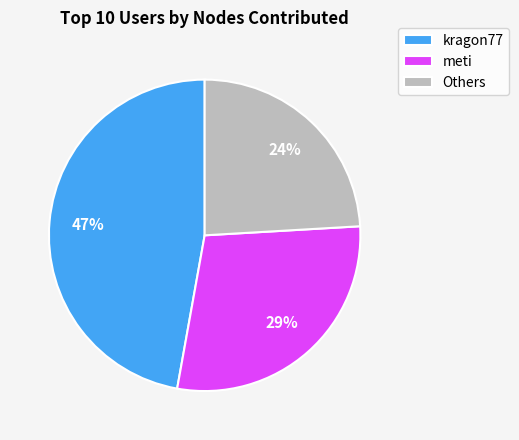

To the nearest percent, what portion does meti represent?

29%